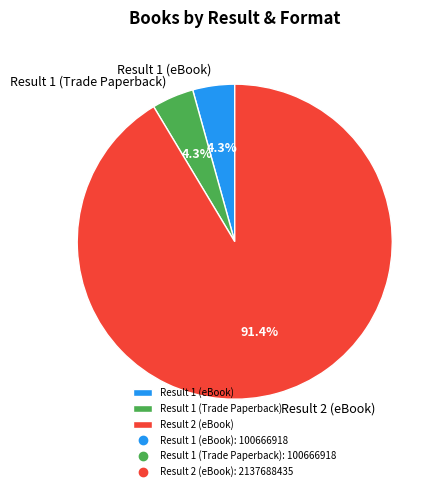

What is the largest slice in the pie chart?

Result 2 (eBook)